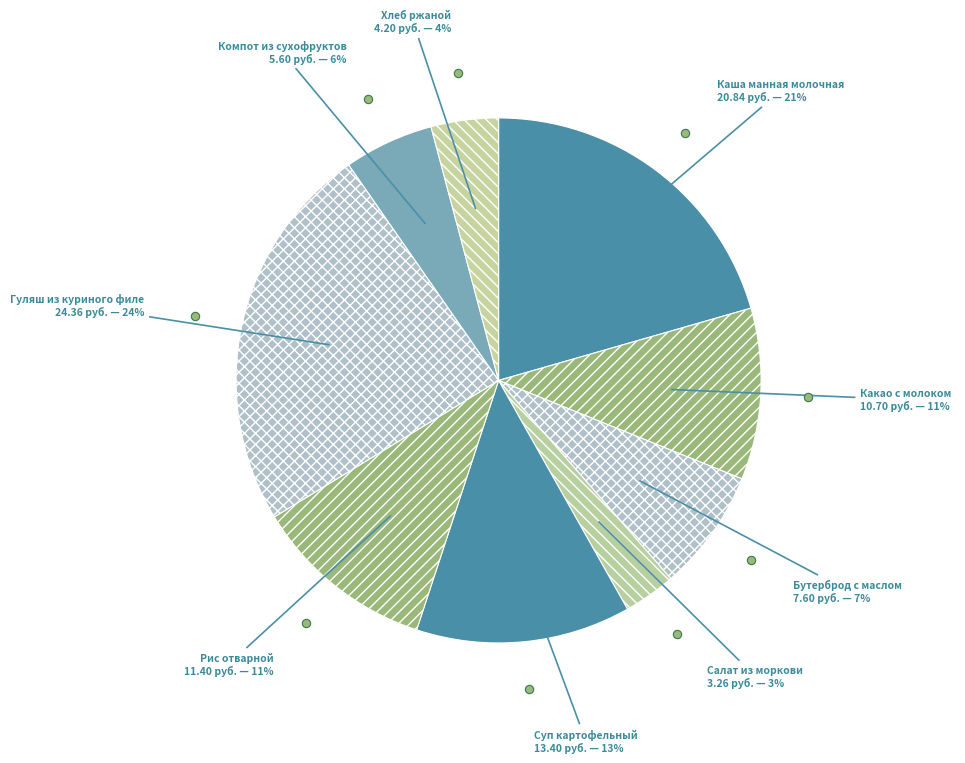

Do Компот из сухофруктов and Какао с молоком together represent more than half of the pie?

No